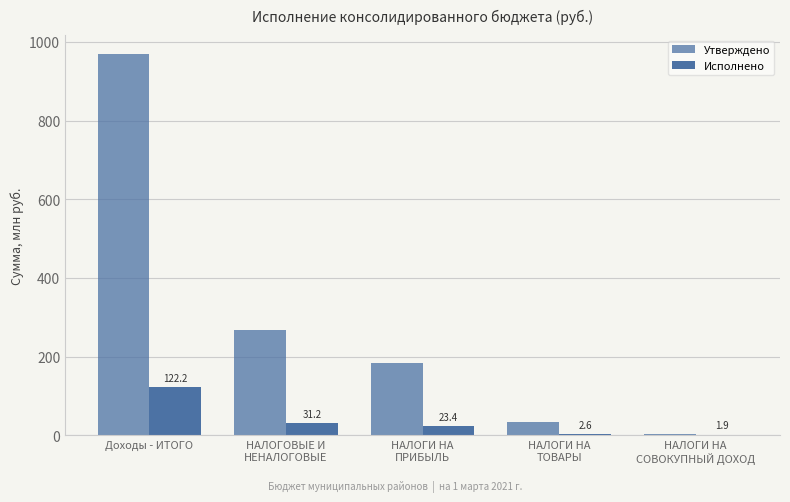

Reading left to right, list all the values displayed in this chart.

Утверждено: 968.6	268.1	182.9	34.6	4.0
Исполнено: 122.2	31.2	23.4	2.6	1.9